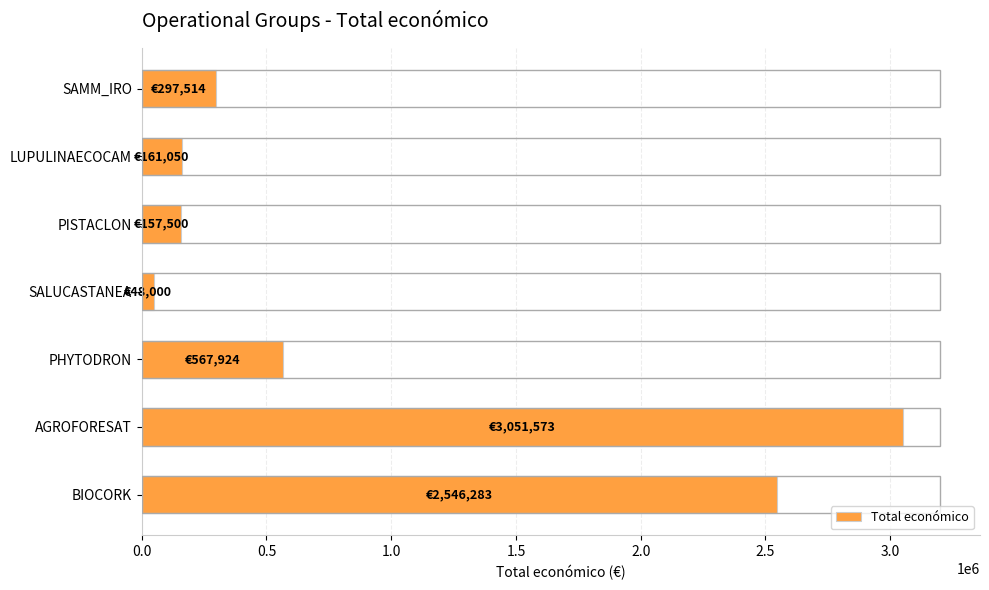

The value at SAMM_IRO is 297514. True or false?

True